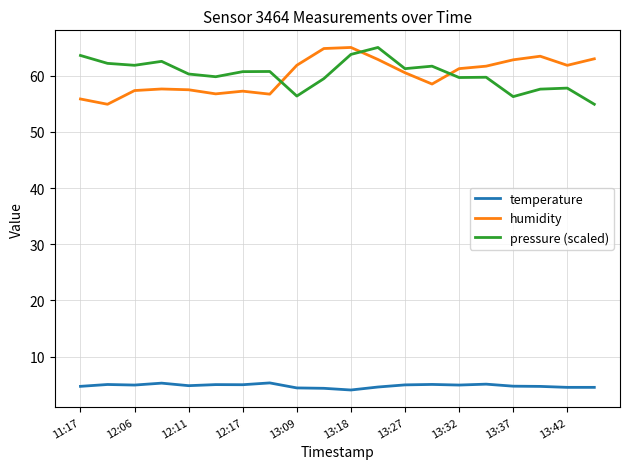

True or false: pressure (scaled) and humidity cross at least once.

True